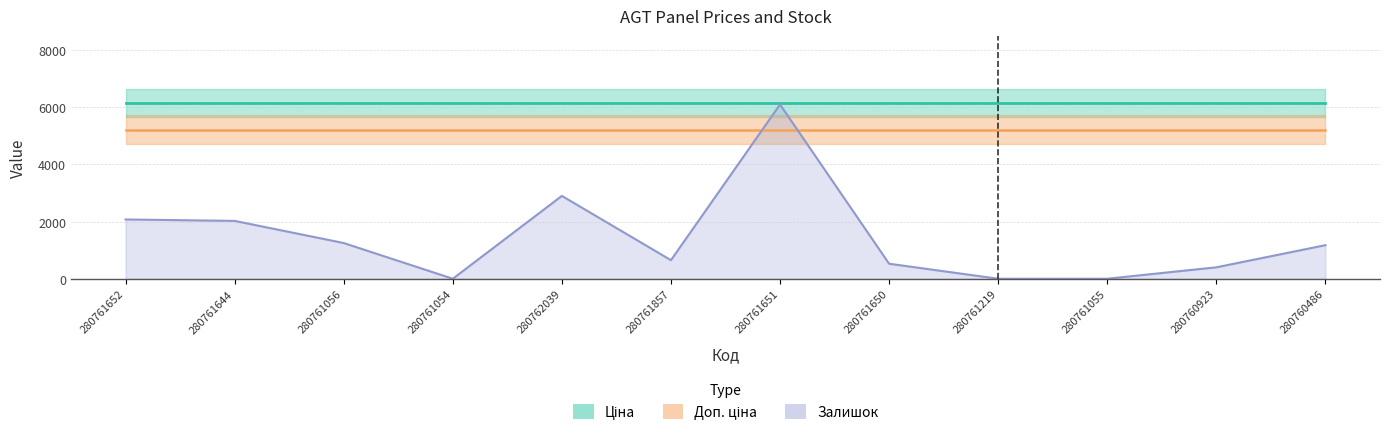

What is the greatest value displayed?

6143.2